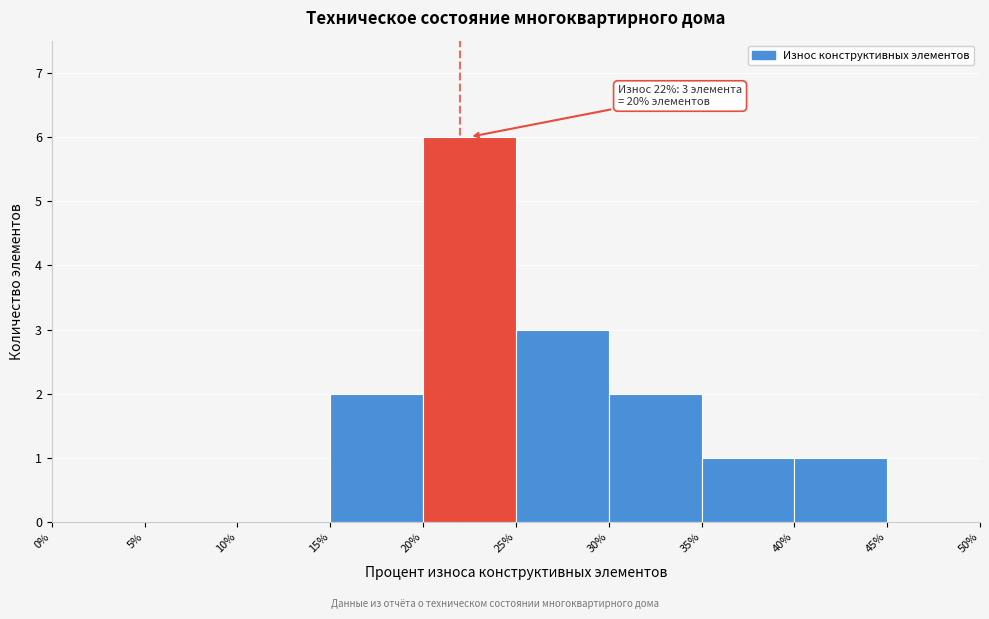

Over which range of the x-axis is the bar tallest?

20% to 25%